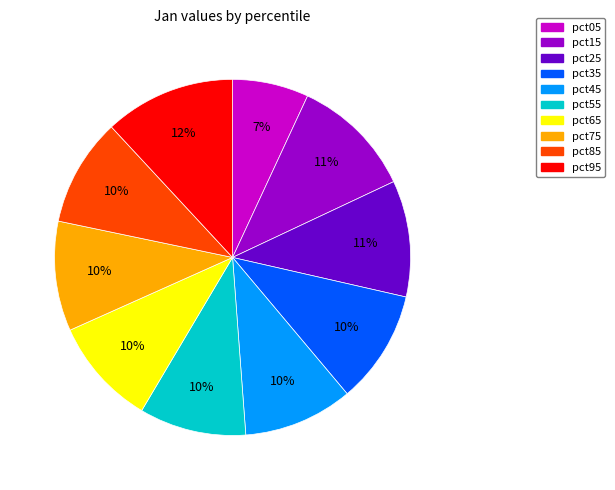

Does pct15 account for over 50% of the chart?

No